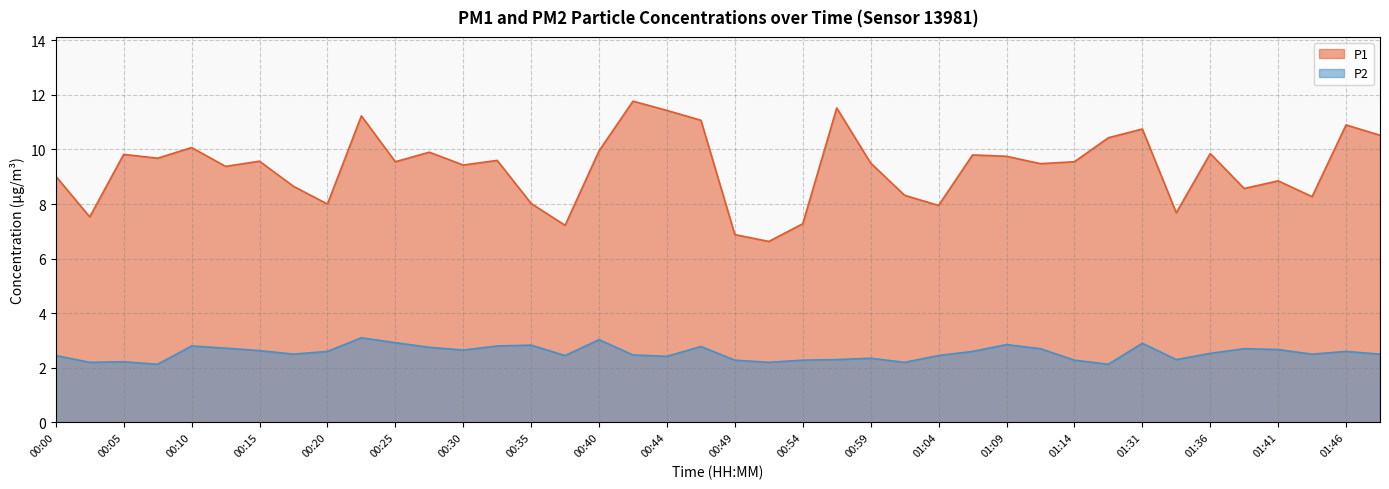

Reading left to right, what are all the values shown in this chart?

P1: 00:00=9.0	00:03=7.5	00:05=9.8	00:07=9.7	00:10=10.1	00:12=9.4	00:15=9.6	00:17=8.7	00:20=8.0	00:22=11.2	00:25=9.6	00:27=9.9	00:30=9.4	00:32=9.6	00:35=8.0	00:37=7.2	00:40=9.9	00:42=11.8	00:44=11.4	00:47=11.1	00:49=6.9	00:52=6.6	00:54=7.3	00:57=11.5	00:59=9.5	01:02=8.3	01:04=8.0	01:06=9.8	01:09=9.8	01:11=9.5	01:14=9.6	01:17=10.4	01:31=10.8	01:33=7.7	01:36=9.8	01:38=8.6	01:41=8.8	01:43=8.3	01:46=10.9	01:52=10.5
P2: 00:00=2.5	00:03=2.2	00:05=2.2	00:07=2.1	00:10=2.8	00:12=2.7	00:15=2.6	00:17=2.5	00:20=2.6	00:22=3.1	00:25=2.9	00:27=2.8	00:30=2.6	00:32=2.8	00:35=2.8	00:37=2.5	00:40=3.0	00:42=2.5	00:44=2.4	00:47=2.8	00:49=2.3	00:52=2.2	00:54=2.3	00:57=2.3	00:59=2.4	01:02=2.2	01:04=2.5	01:06=2.6	01:09=2.9	01:11=2.7	01:14=2.3	01:17=2.1	01:31=2.9	01:33=2.3	01:36=2.5	01:38=2.7	01:41=2.7	01:43=2.5	01:46=2.6	01:52=2.5